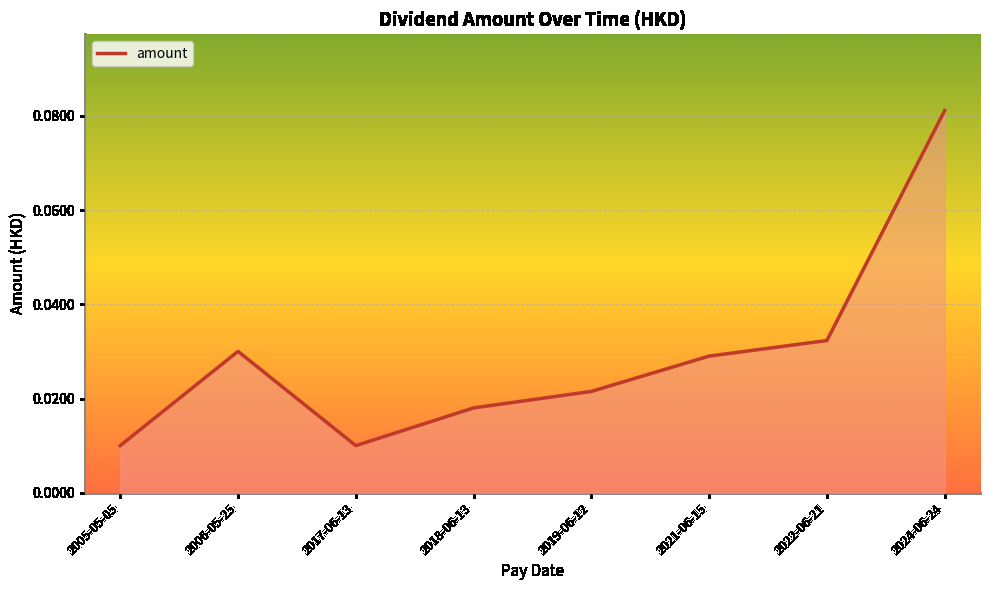

At which category does the chart reach its peak across all series?

2024-06-24